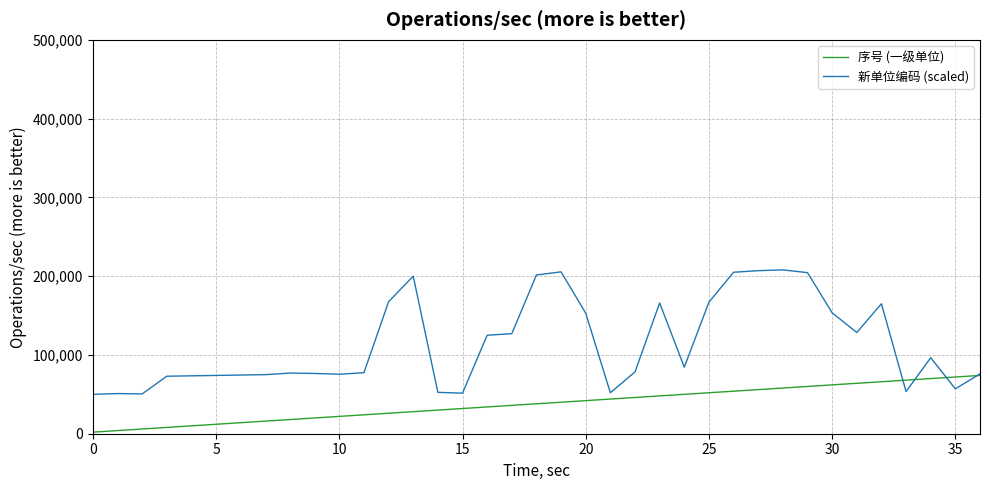

True or false: 新单位编码 (scaled) and 序号 (一级单位) cross at least once.

True